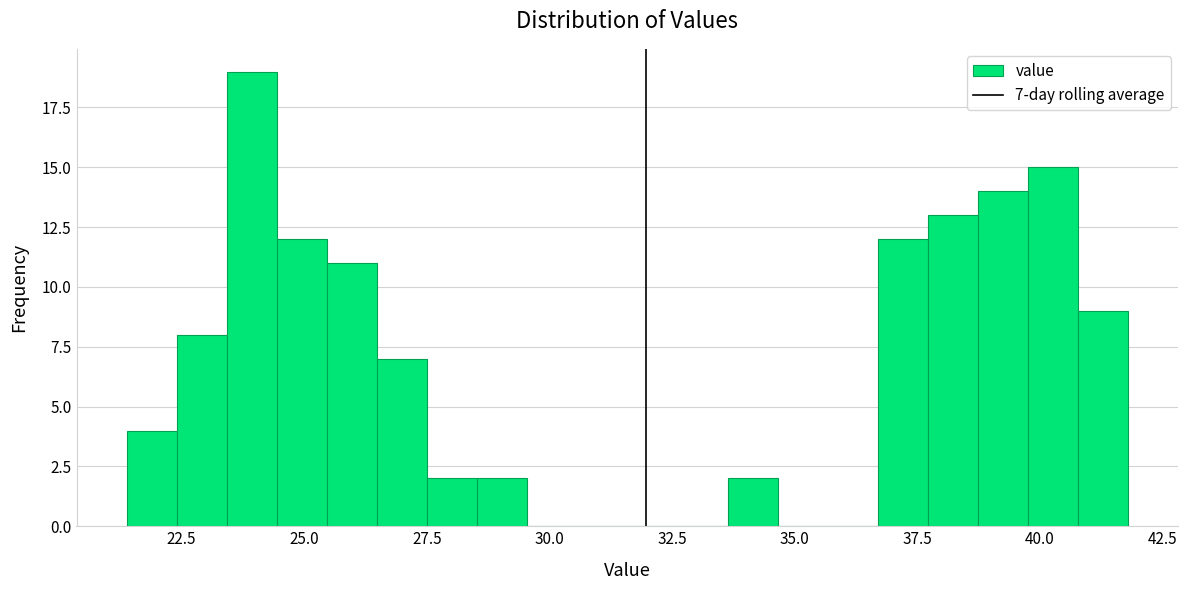

Around what value on the x-axis is the tallest bar? Give the approximate position of its centre, as read against the axis.

24.0